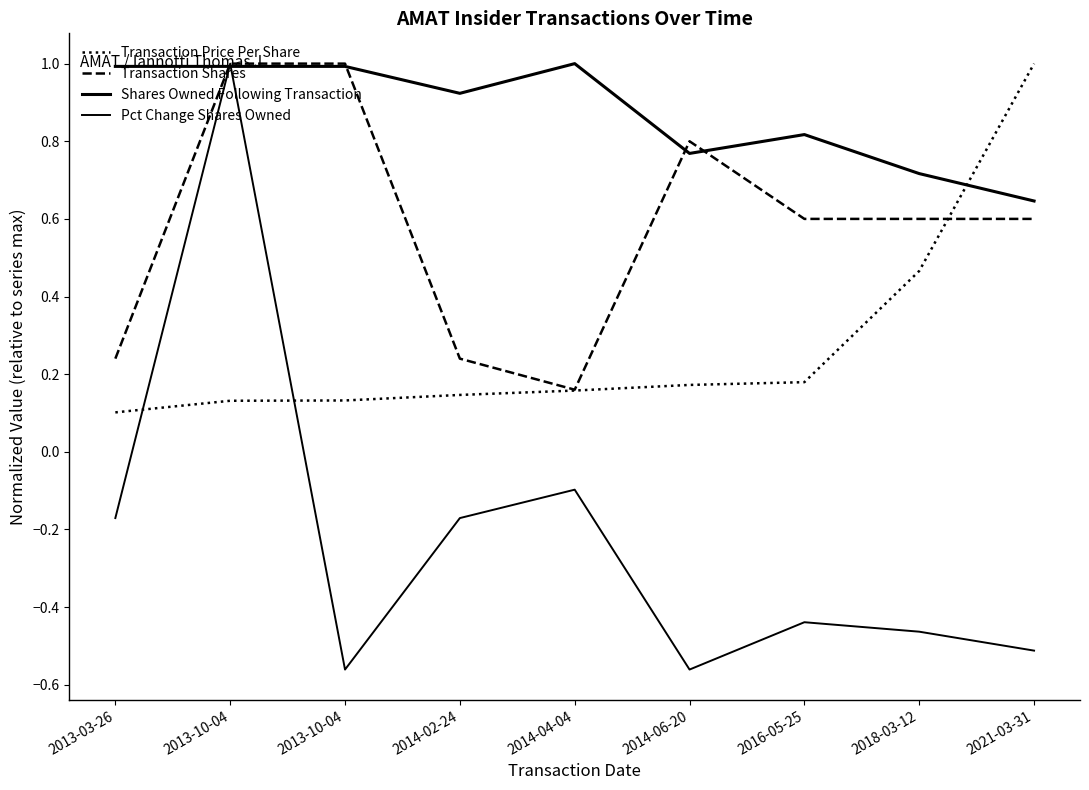

Read the Shares Owned Following Transaction value at 2014-02-24.

0.9